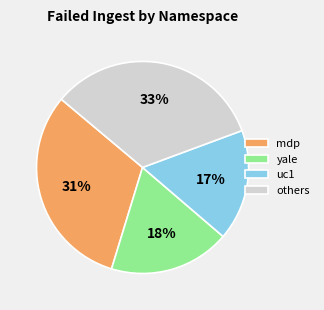

To the nearest percent, what is the combined percentage of mdp and others?

65%